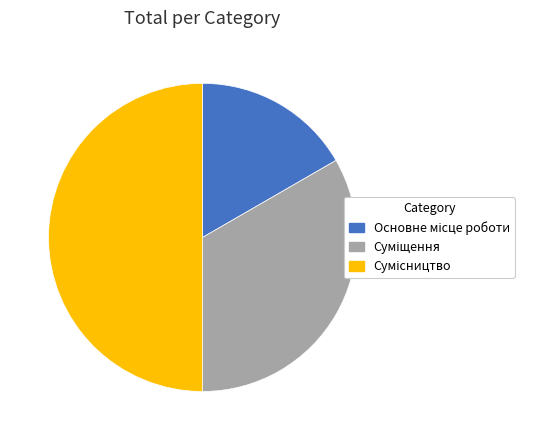

How many slices are in this pie chart?

3